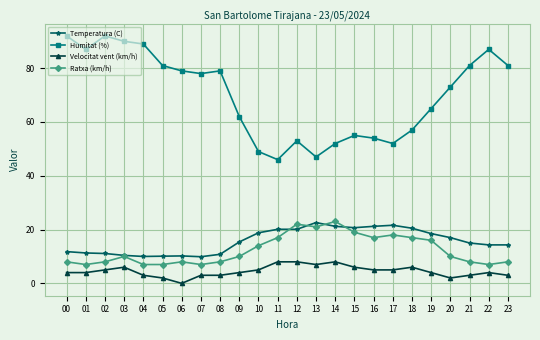

What is the total value across all series at 20?

102.0